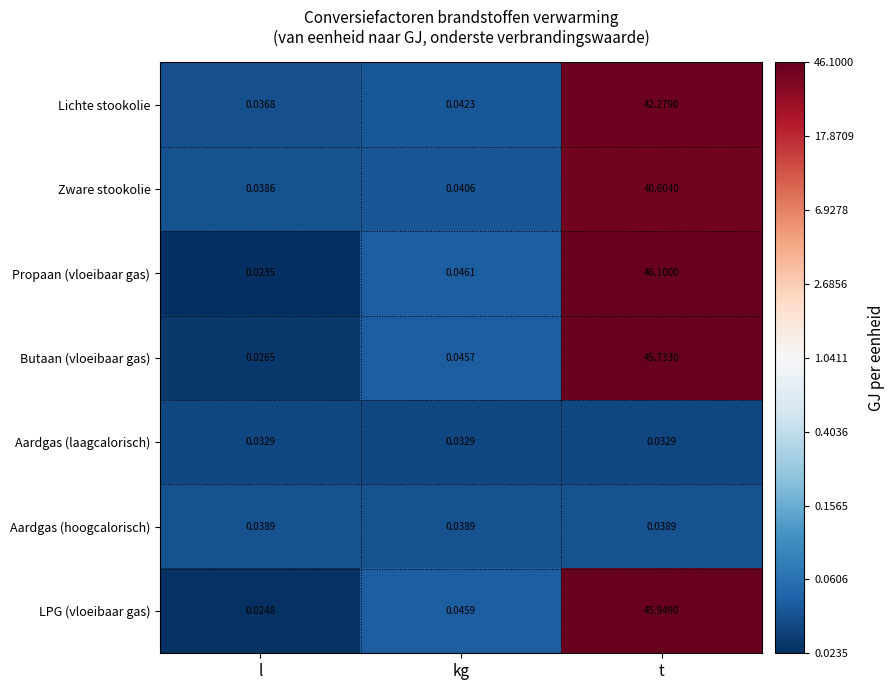

Which series changed the most between l and t?

Propaan (vloeibaar gas)